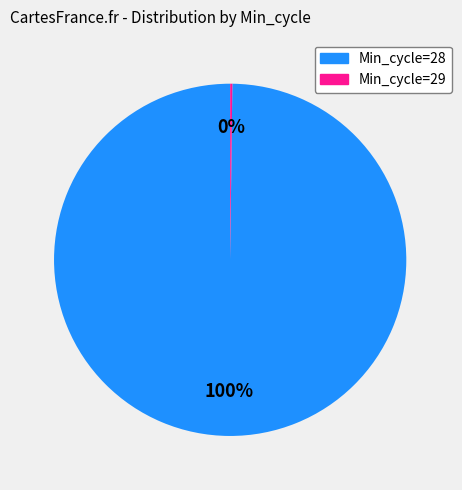

Is there a majority slice in this chart?

Yes